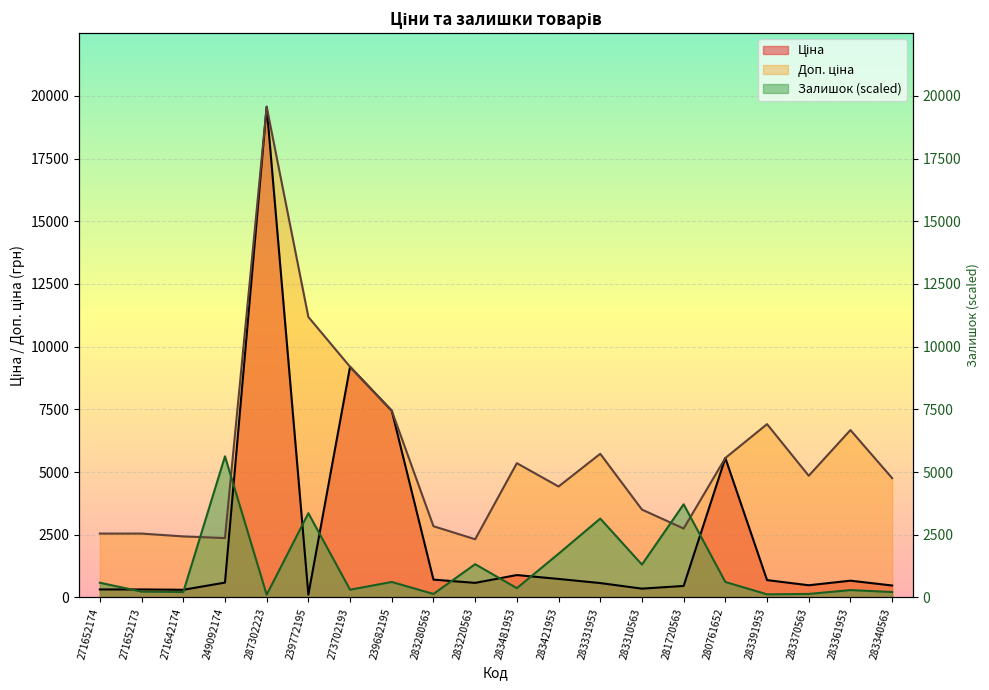

The value of Доп. ціна at 283280563 is 2839.8. True or false?

True